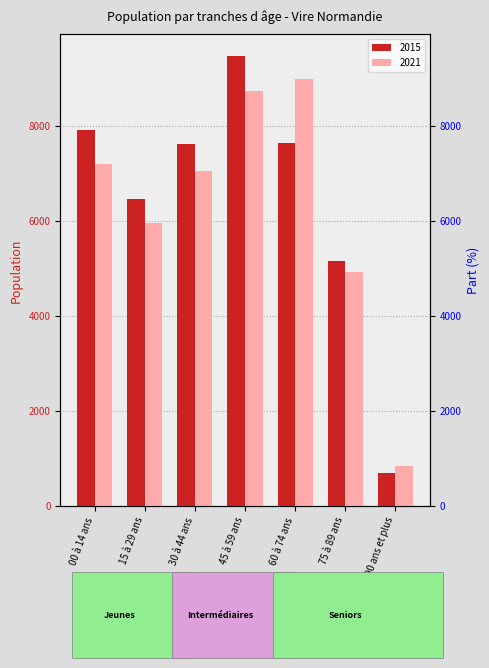

Which series has the largest range (max minus min)?

2015